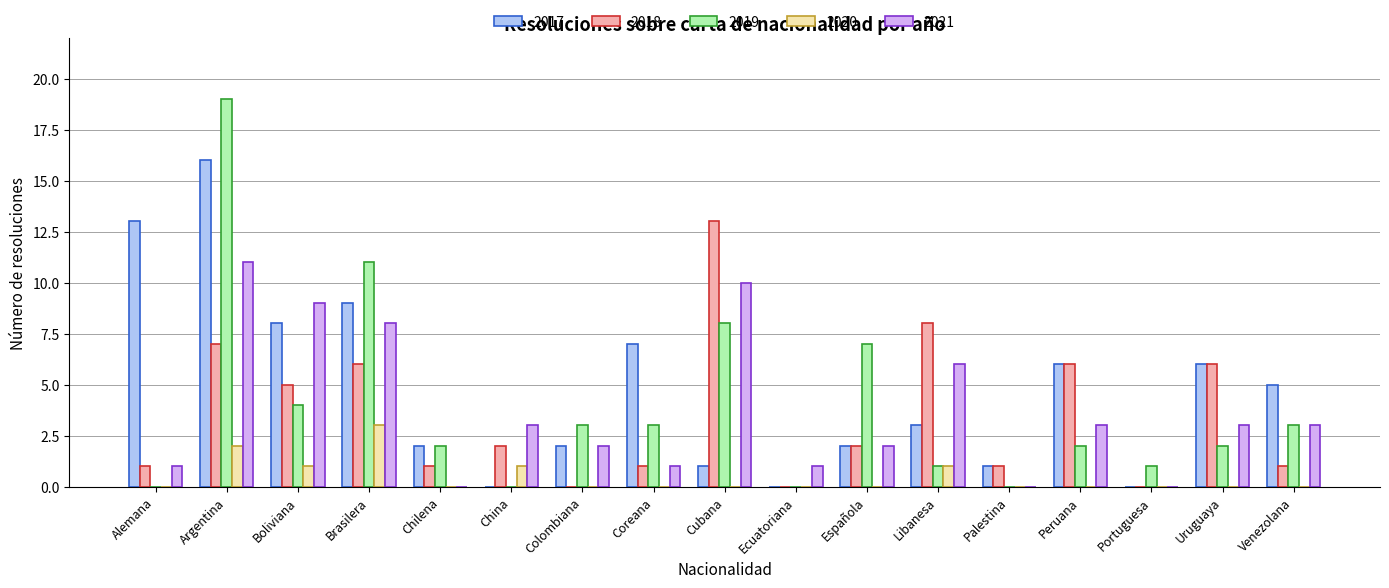

Where is 2021 nearest to the value 5?

Libanesa